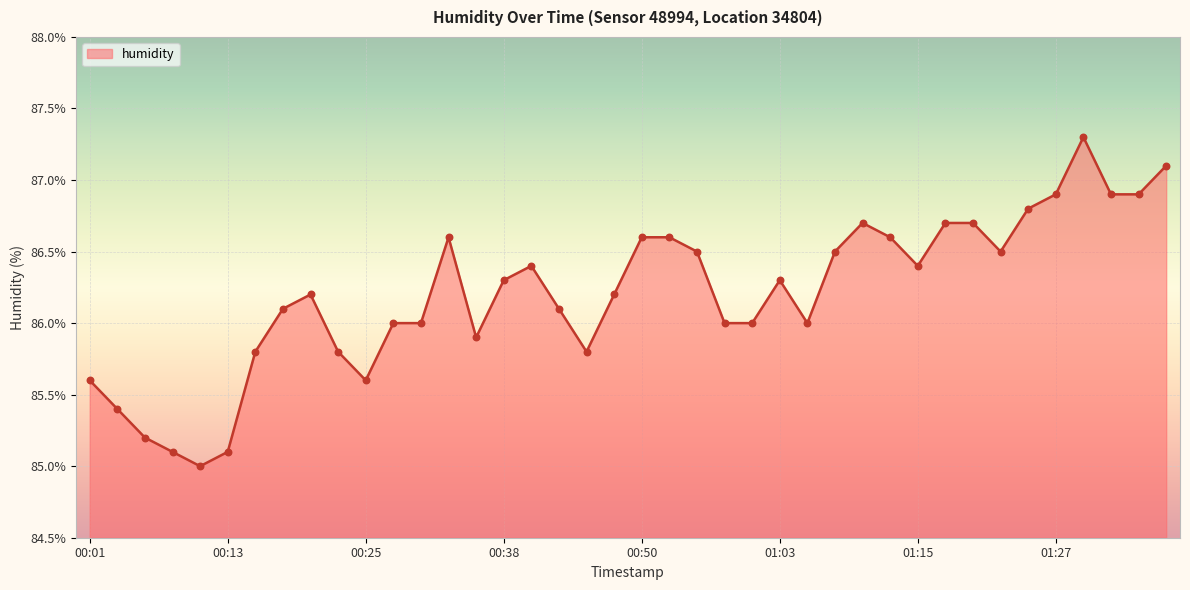

What is the smallest value displayed?

85.0